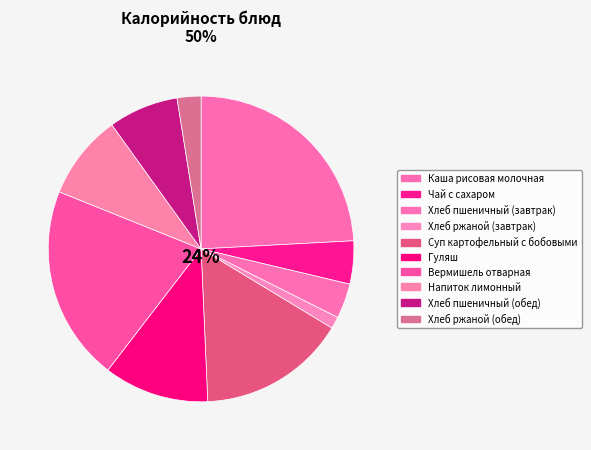

Is there a majority slice in this chart?

No